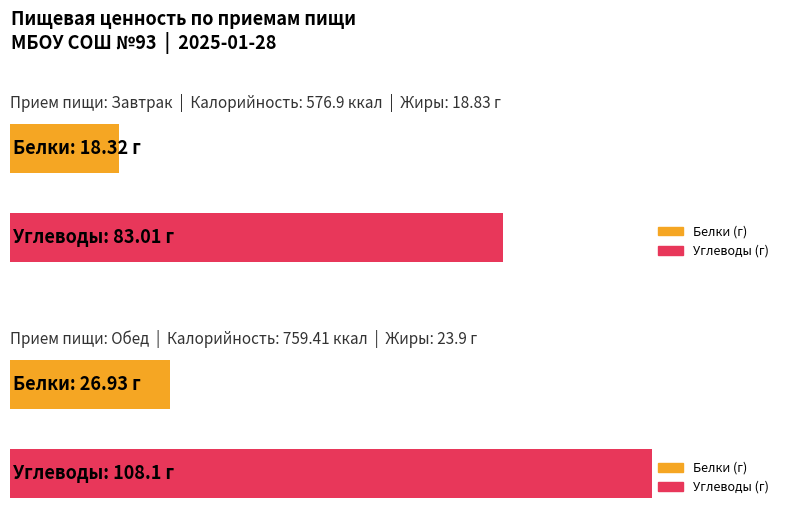

Which category has the highest value across all series?

Обед